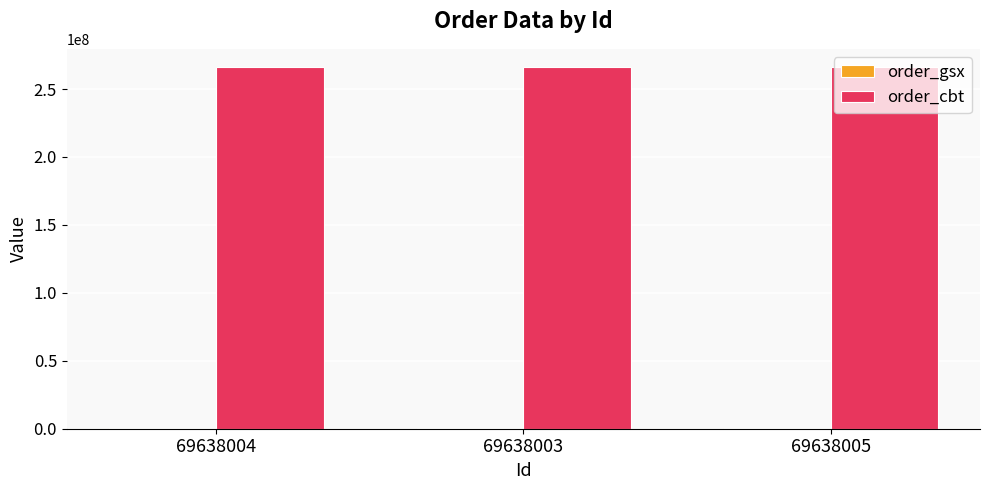

Count the number of categories in the chart.

3